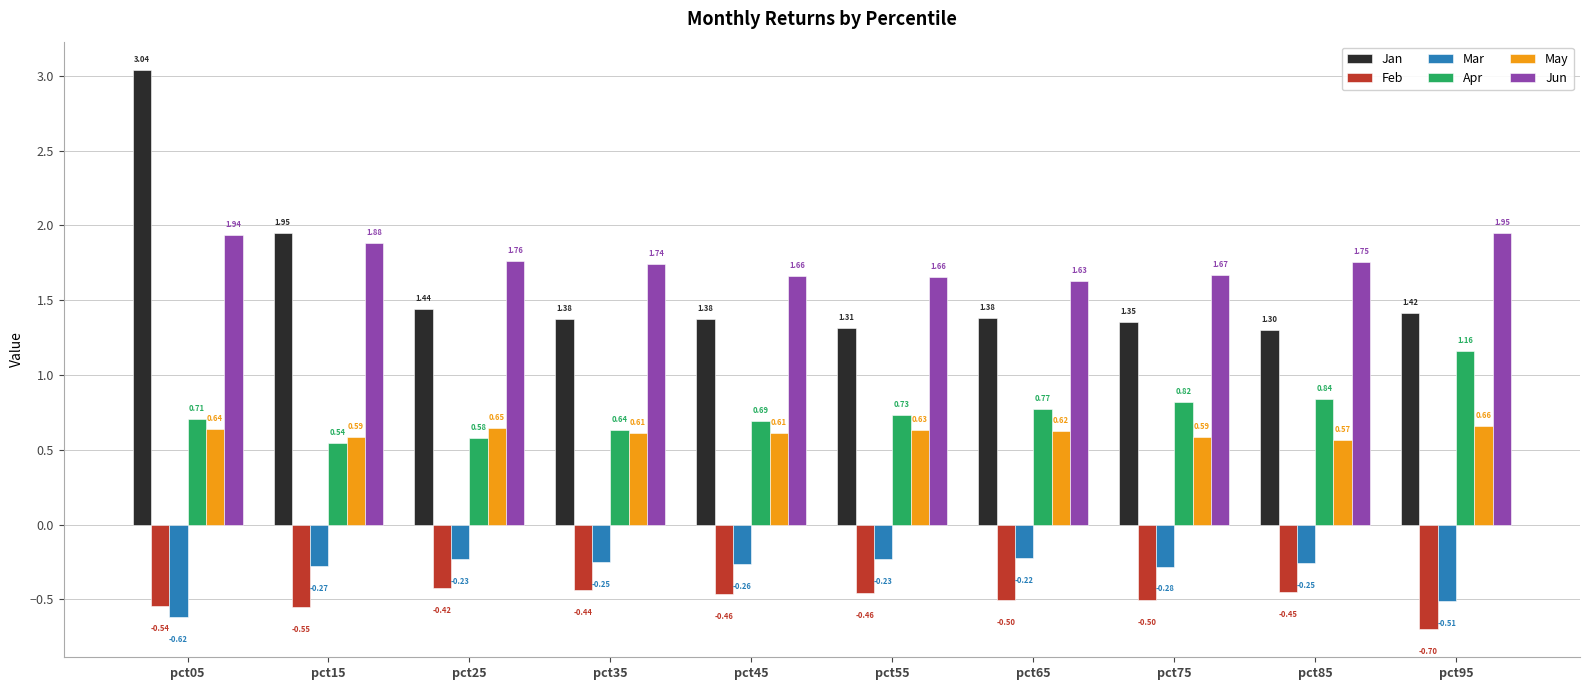

What is the difference between the Feb values at pct35 and pct65?

0.1